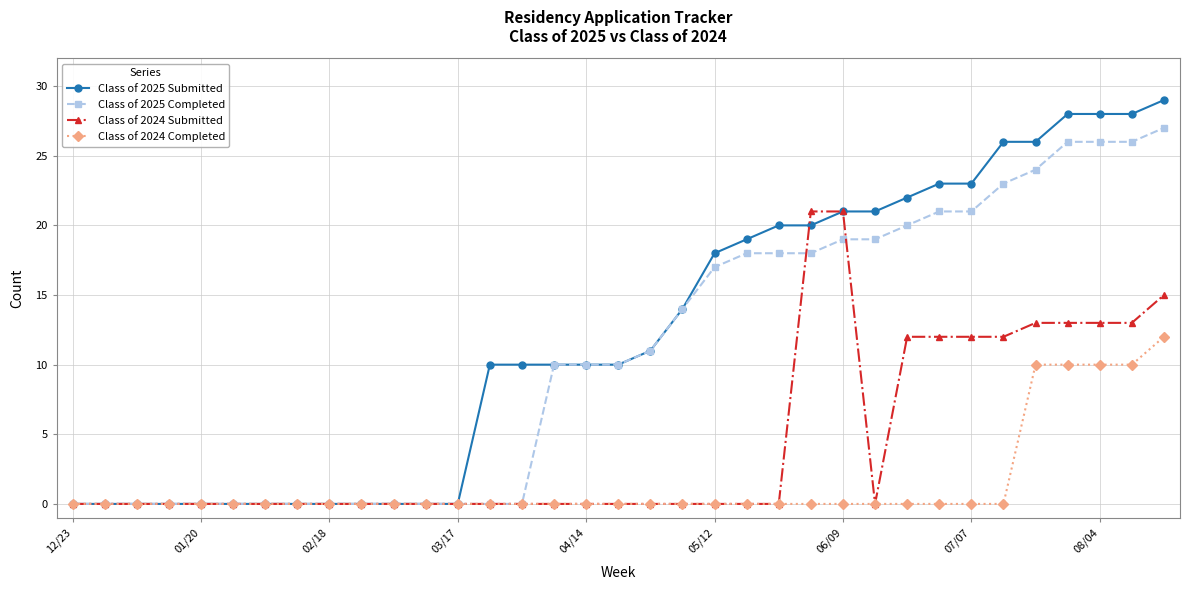

List the series in order of their peak value, lowest first.

Class of 2024 Completed, Class of 2024 Submitted, Class of 2025 Completed, Class of 2025 Submitted